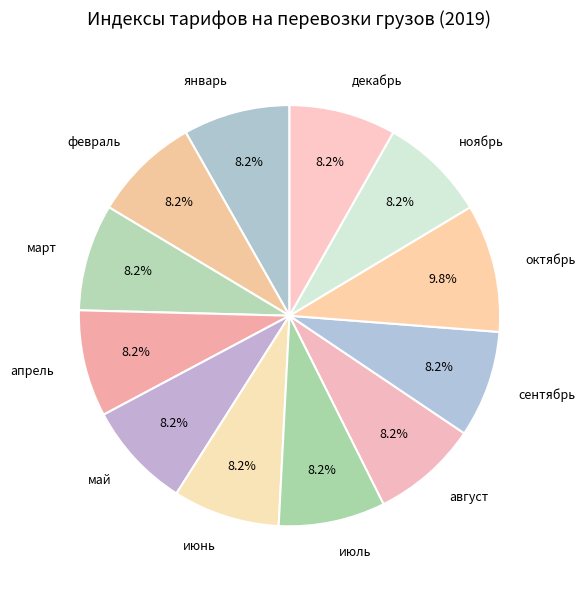

How much of the chart is everything except ноябрь?

91.8%